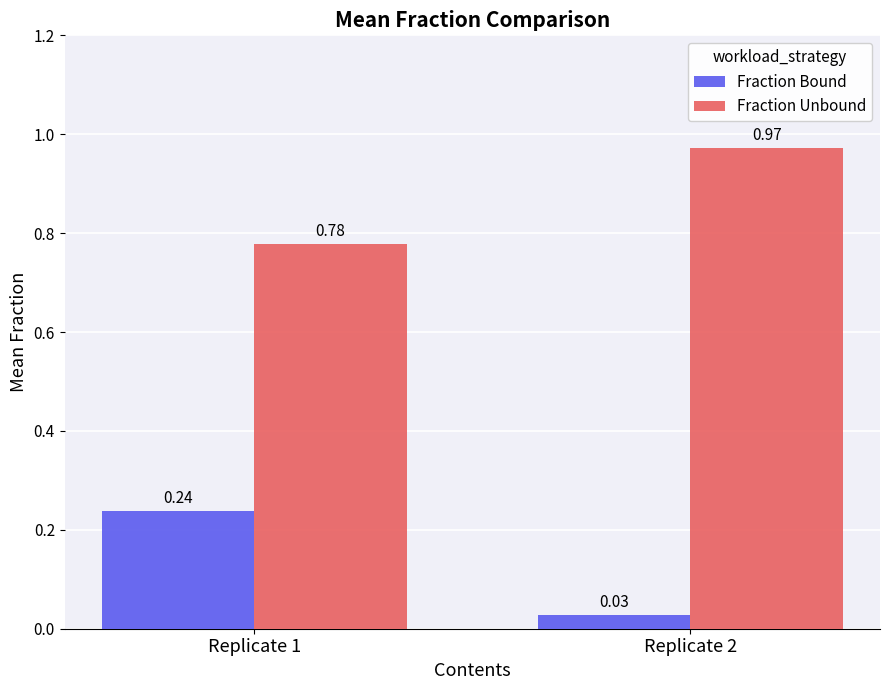

What is the sum of the Fraction Bound values at Replicate 1 and Replicate 2?

0.3